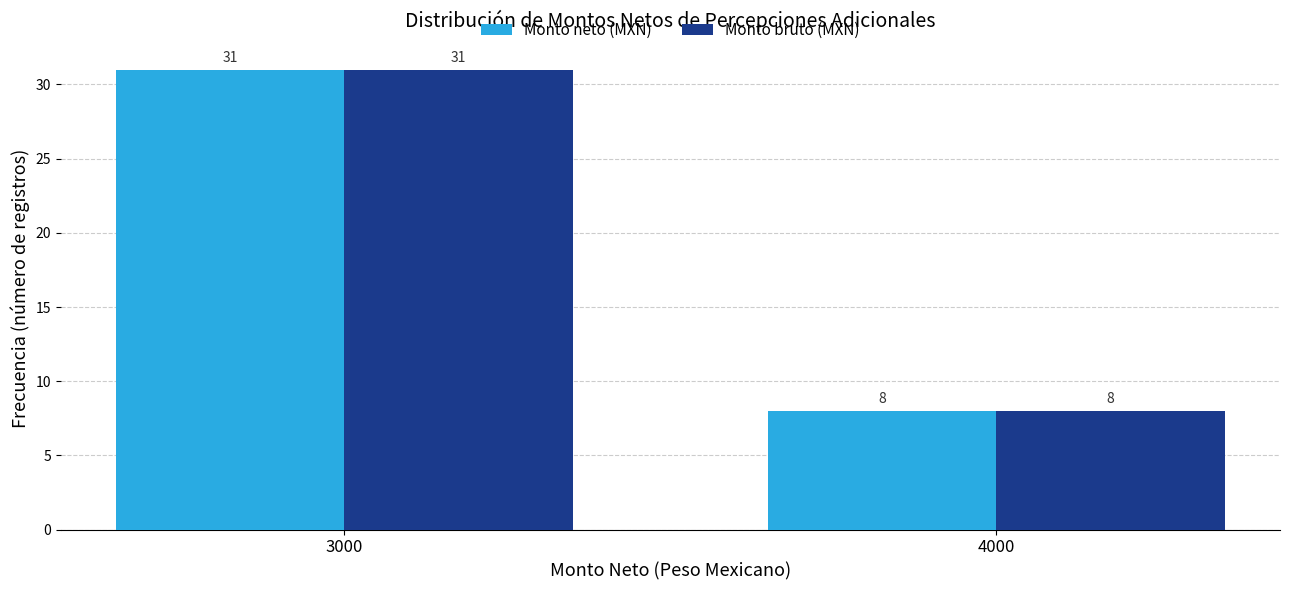

How many distinct data groups are displayed?

2